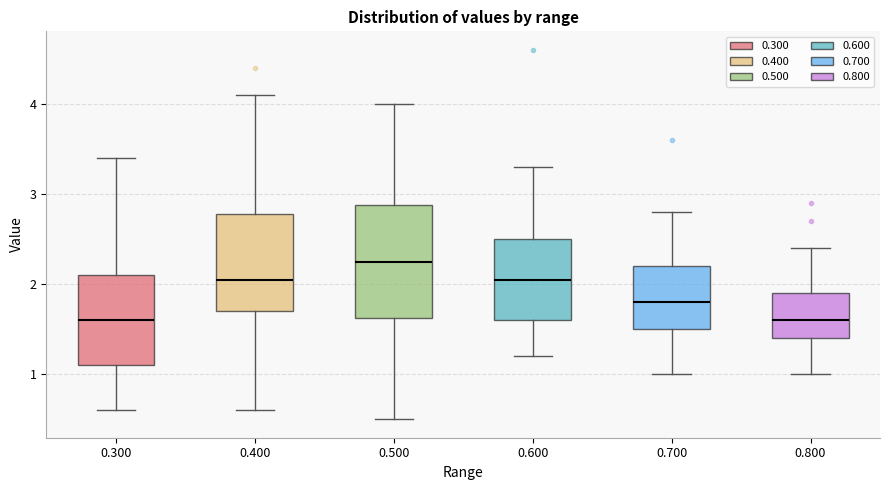

Where does the lower whisker of the box at x = 0.800 end on the y-axis? The values are not printed on the chart, so give them approximately, as read against the axis.

1.0